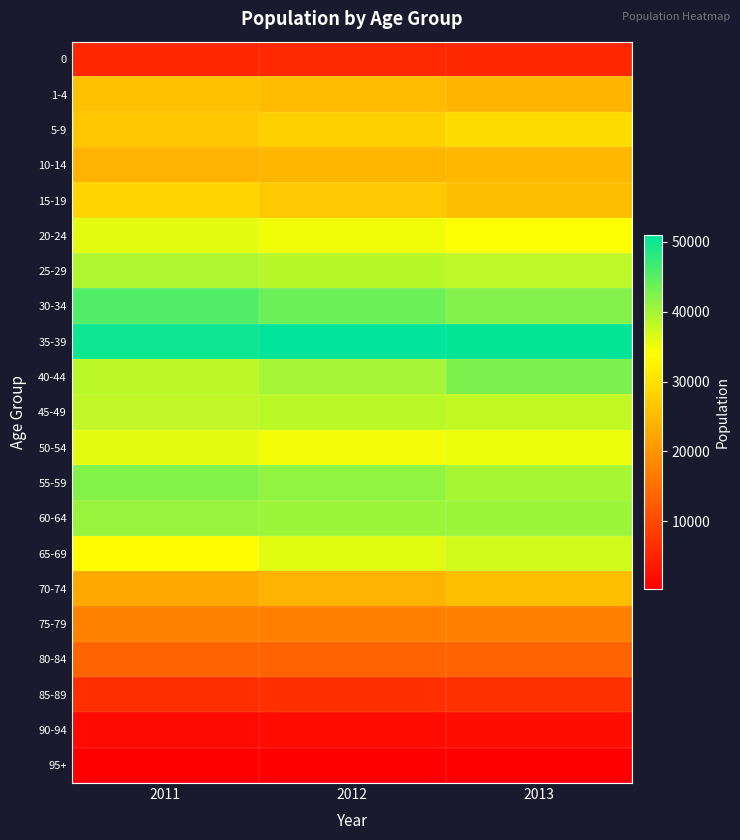

What is the total value across all series at 2011?

571709